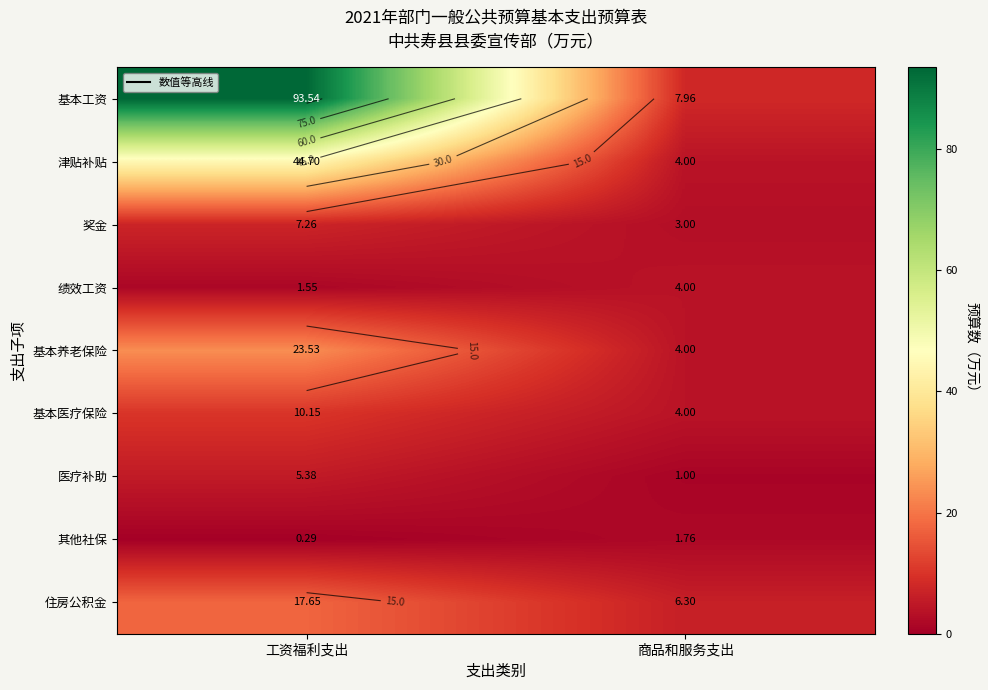

How many data points in 基本养老保险 are less than 23?

1